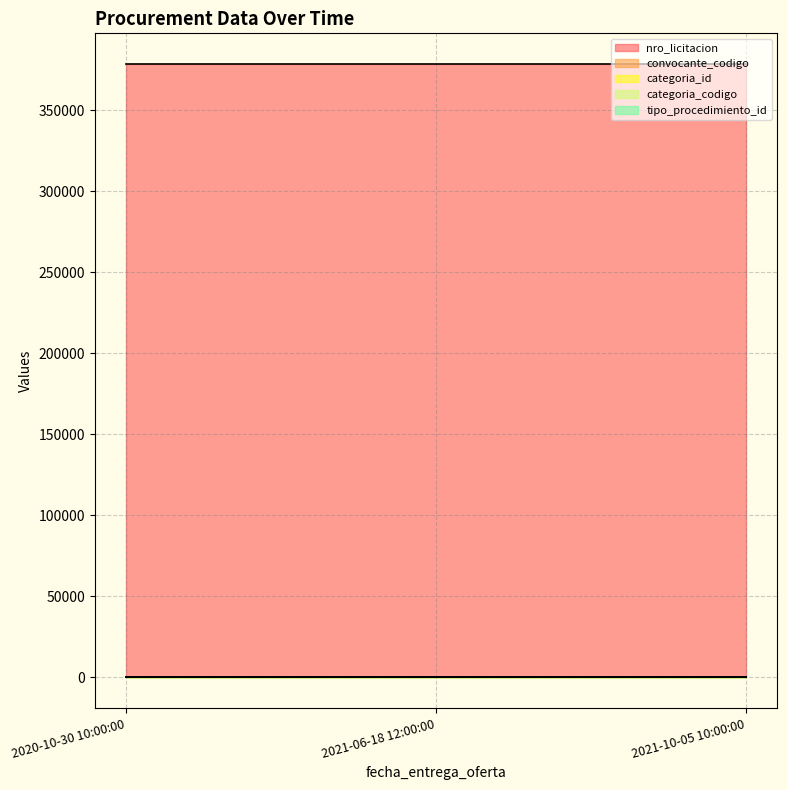

What is the maximum value for nro_licitacion?

378584